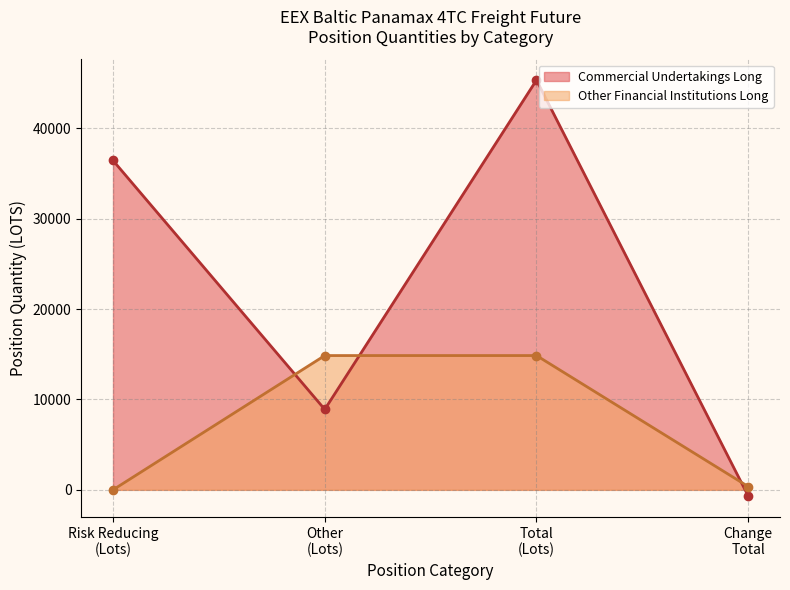

At Risk reducing %, list the series in order from largest to smallest.

Commercial Undertakings Long, Other Financial Institutions Long